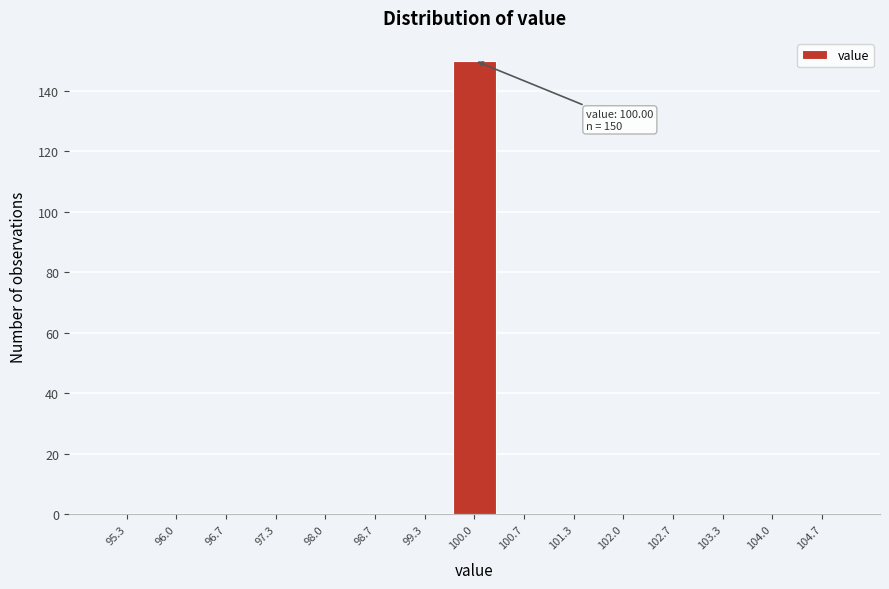

Over which range of the x-axis is the bar tallest?

99.7 to 100.3